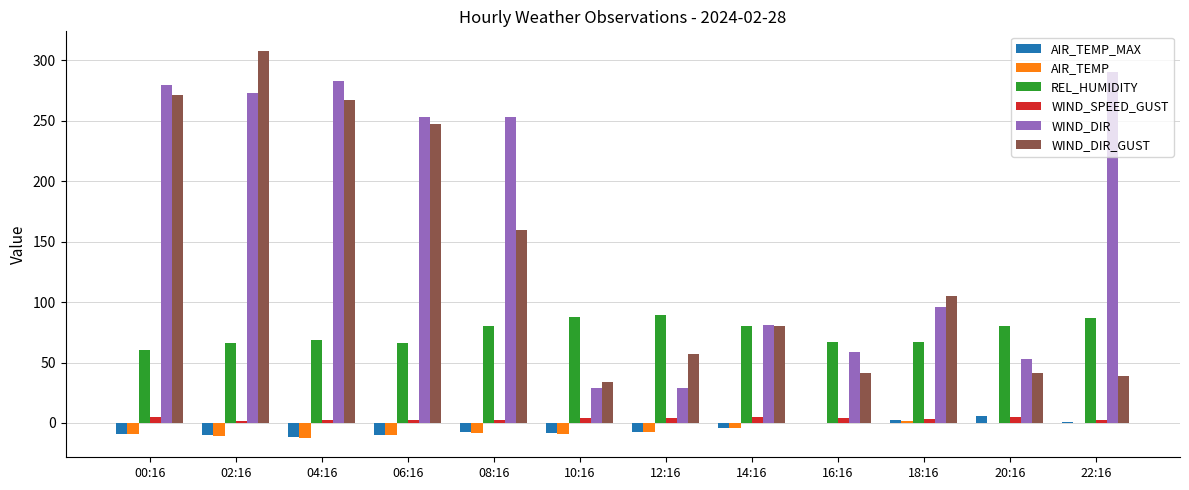

What is the total value across all series at 16:16?

170.5